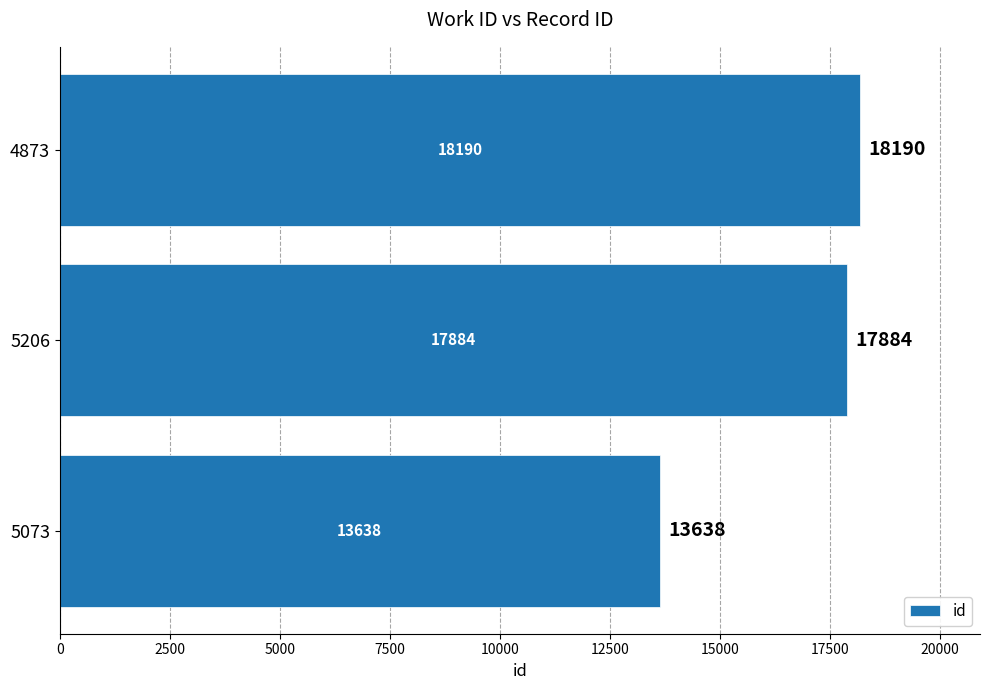

True or false: the data shows 13638 at 5073.

True